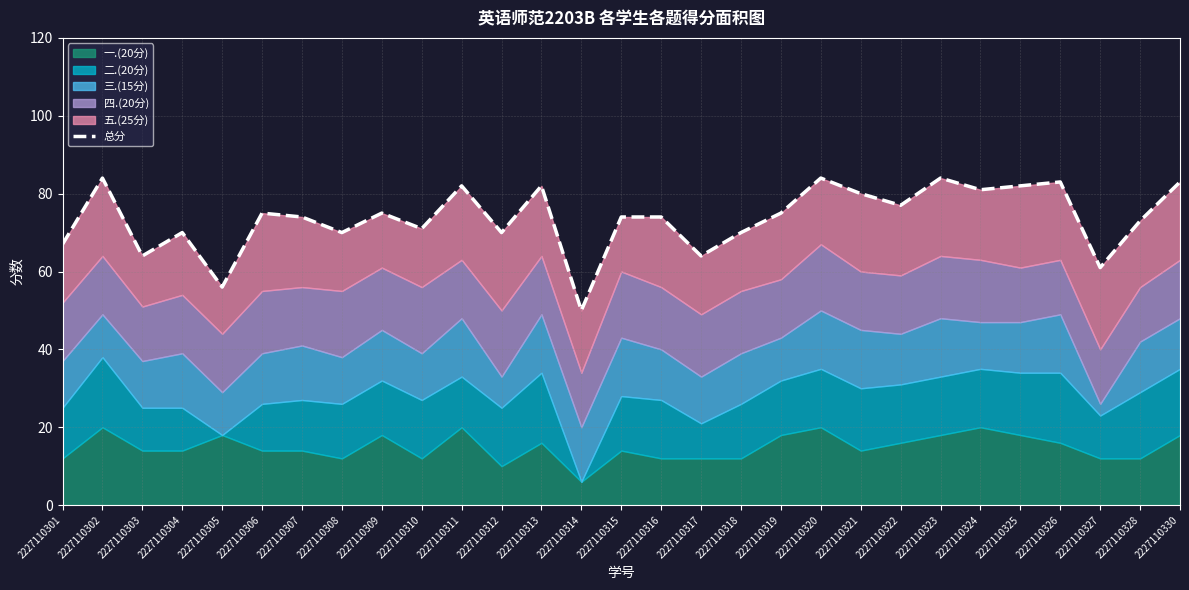

What is the maximum value shown in the chart?

84